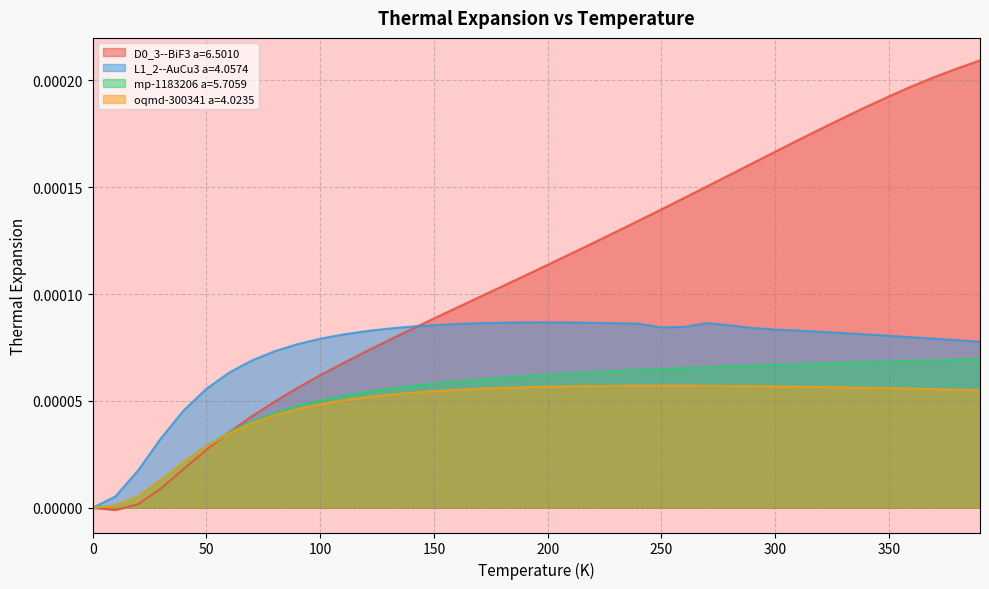

What is the label of the 27th point from the left?

260.0